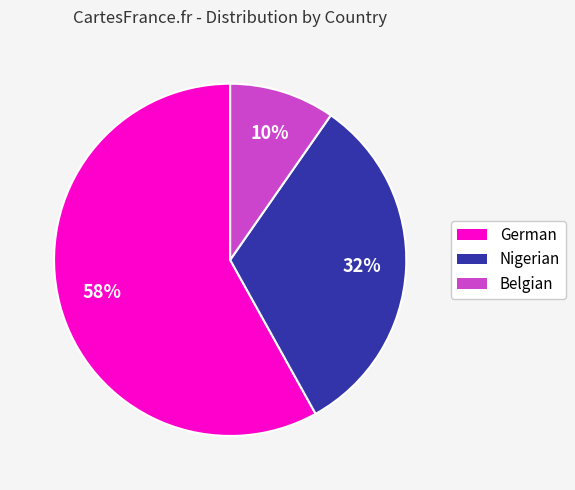

Does any single category account for the majority?

Yes